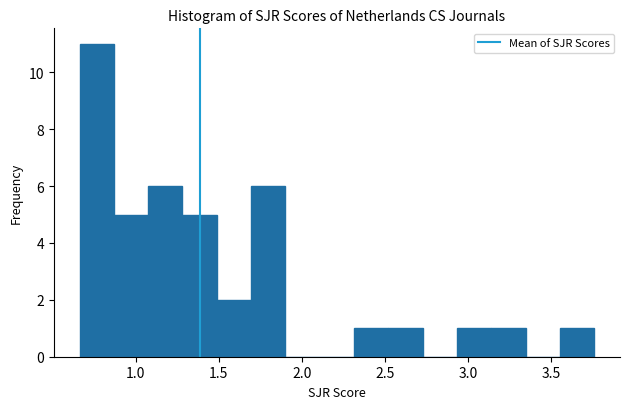

Reading left to right, transcribe this chart: for each bar, give the range it covers on the x-axis and its height. Neither the bar edges nor the heights are printed on the chart, so give them approximately, as read against the axes.

0.65 to 0.85: 11
0.85 to 1.10: 5
1.10 to 1.30: 6
1.30 to 1.50: 5
1.50 to 1.70: 2
1.70 to 1.90: 6
1.90 to 2.10: 0
2.10 to 2.30: 0
2.30 to 2.50: 1
2.50 to 2.75: 1
2.75 to 2.95: 0
2.95 to 3.15: 1
3.15 to 3.35: 1
3.35 to 3.55: 0
3.55 to 3.75: 1